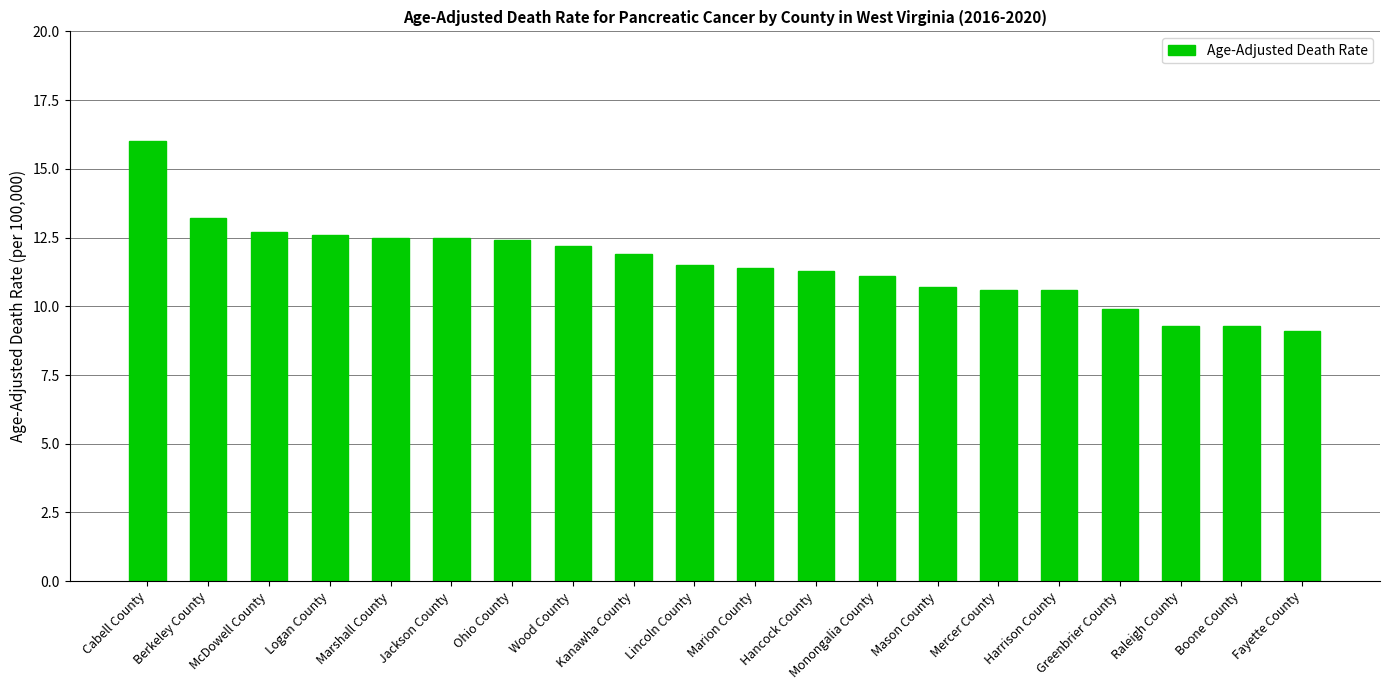

Approximately how many times larger is the value at Mercer County compared to Berkeley County?

0.8